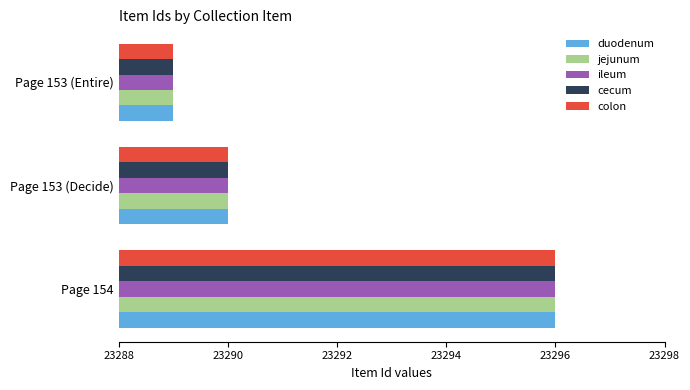

True or false: jejunum has a value of 23296 at Page 154.

True